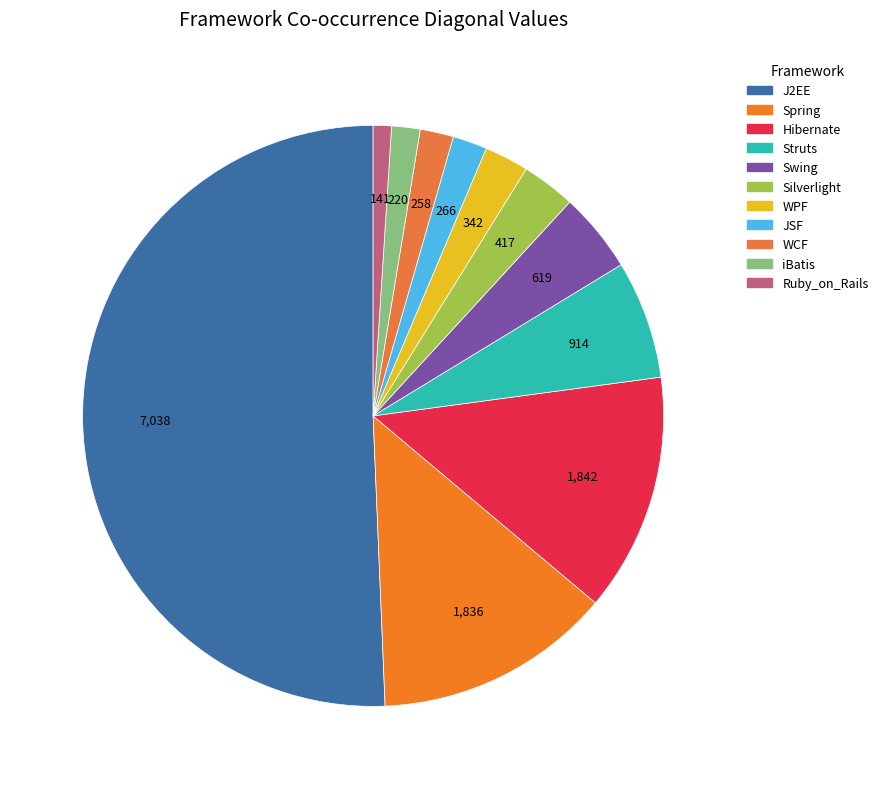

The J2EE slice represents 51% of the pie. True or false?

True